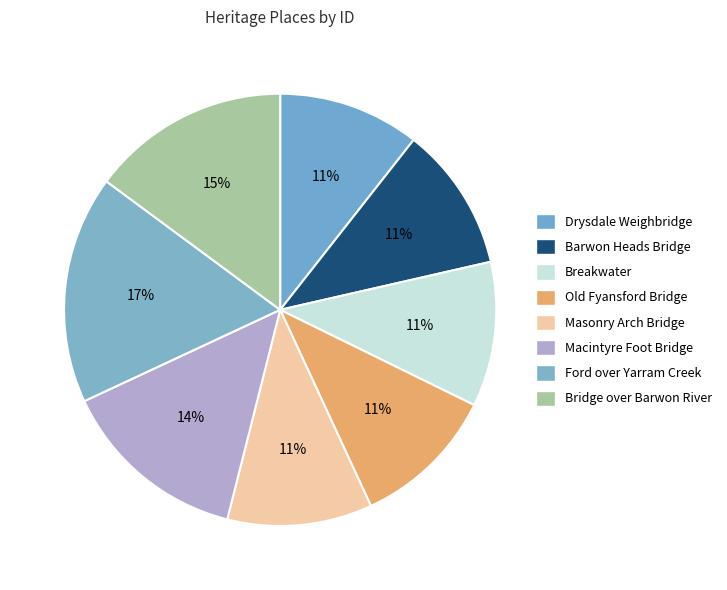

Which category has the biggest portion of the pie?

Ford over Yarram Creek